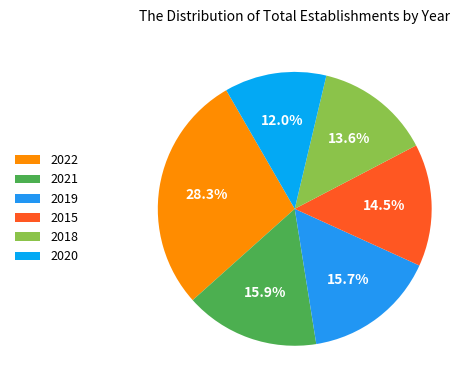

Count the number of slices in the pie.

6